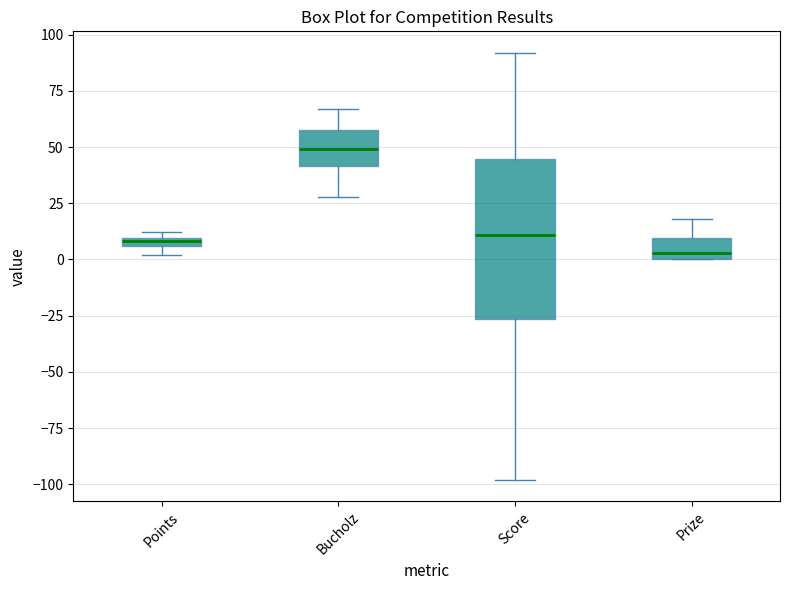

Where is the upper edge of the box for Points on the y-axis? The values are not printed on the chart, so give them approximately, as read against the axis.

10